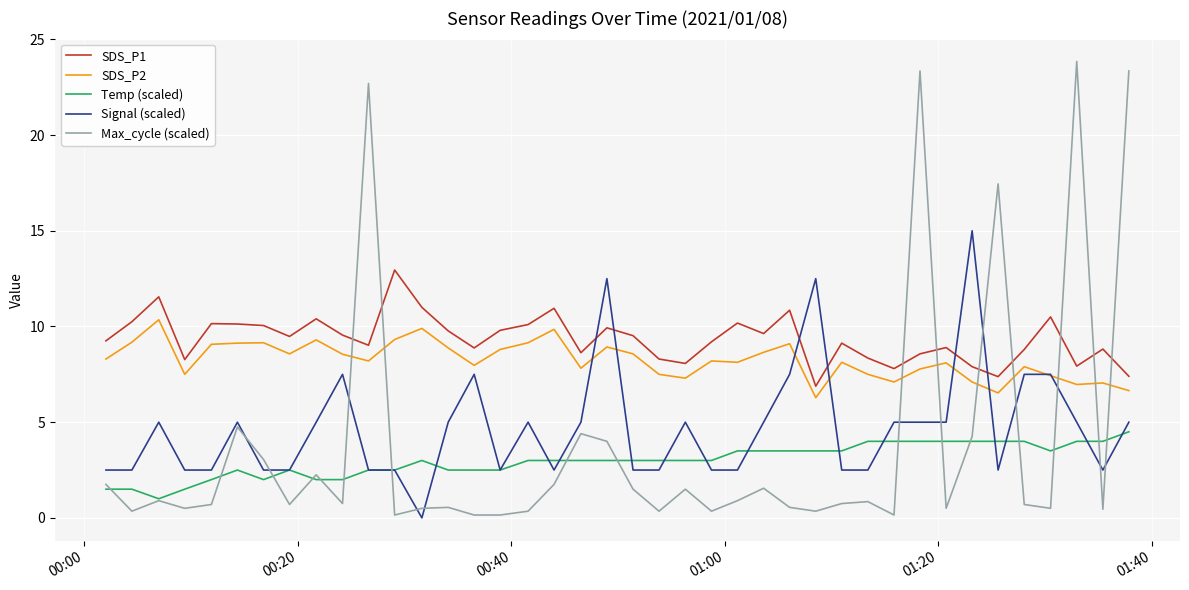

Which series has the largest range (max minus min)?

Max_cycle (scaled)